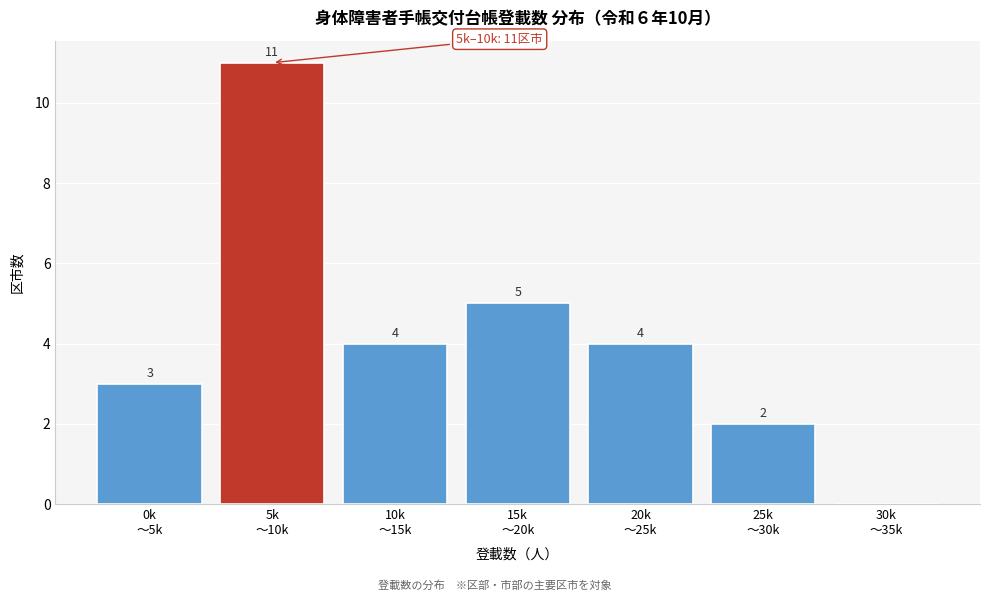

What is the greatest value displayed?

11